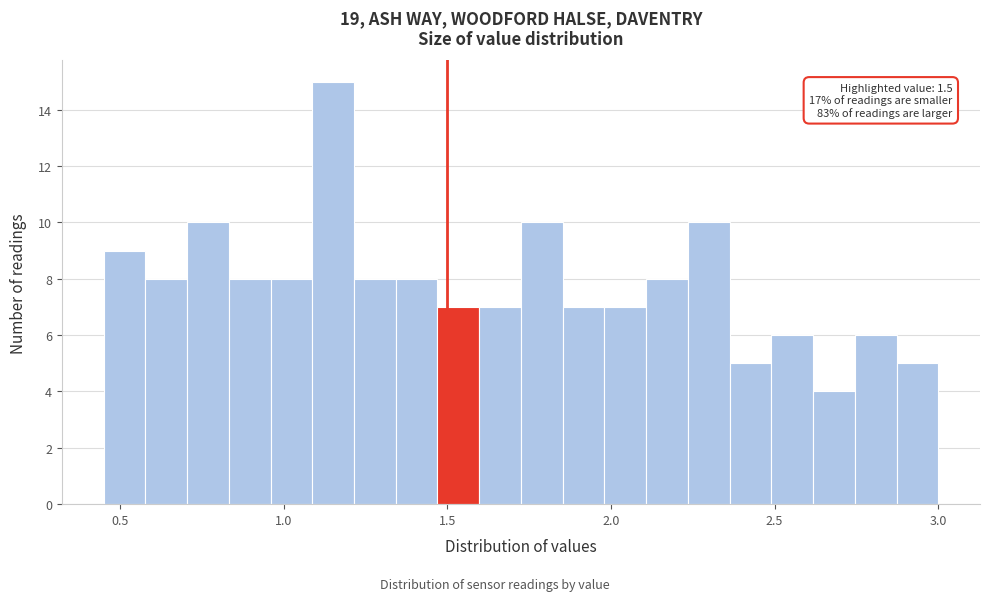

Around what value on the x-axis is the tallest bar? Give the approximate position of its centre, as read against the axis.

1.15